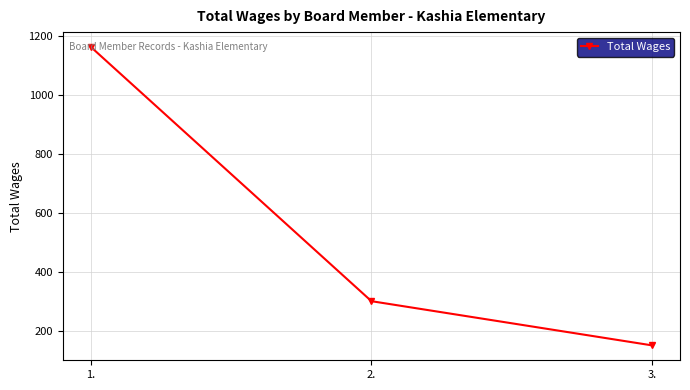

Reading right to left, list all the values displayed in this chart.

150	300	1163